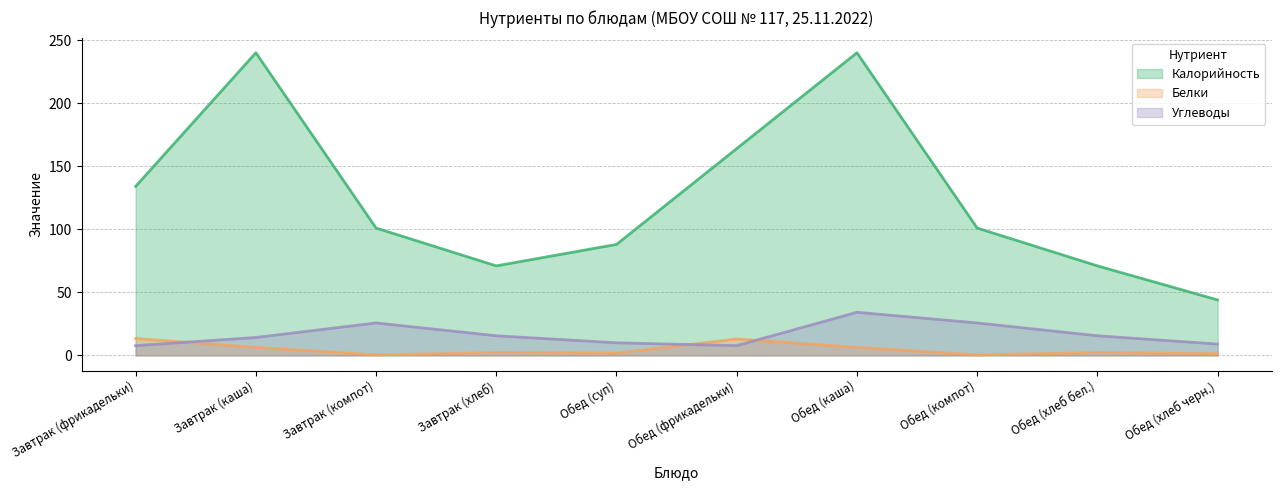

Where is Калорийность nearest to the value 142?

Завтрак (фрикадельки)